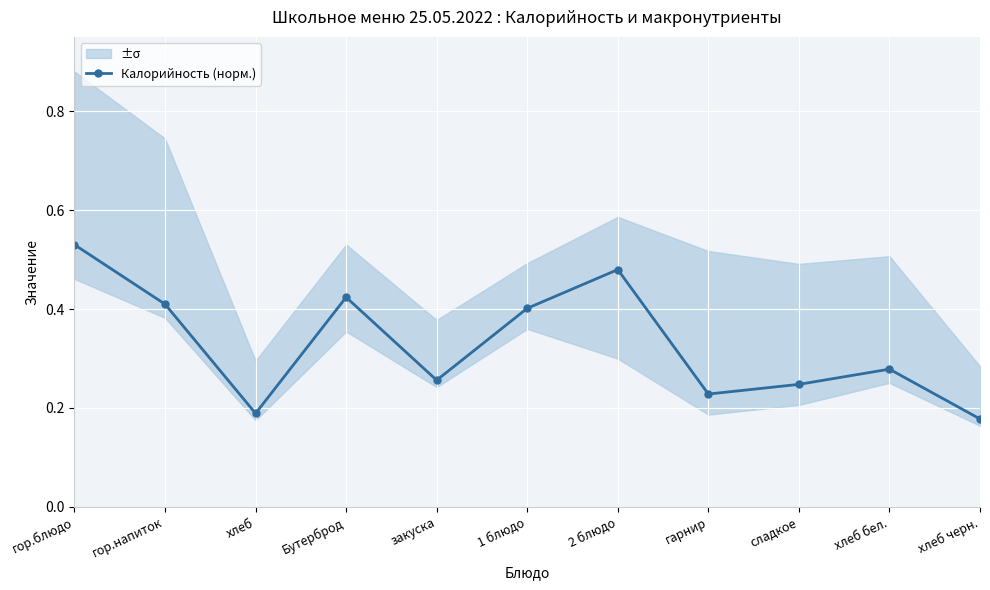

Reading right to left, what are all the values shown in this chart?

хлеб черн.=0.2	хлеб бел.=0.3	сладкое=0.2	гарнир=0.2	2 блюдо=0.5	1 блюдо=0.4	закуска=0.3	Бутерброд=0.4	хлеб=0.2	гор.напиток=0.4	гор.блюдо=0.5